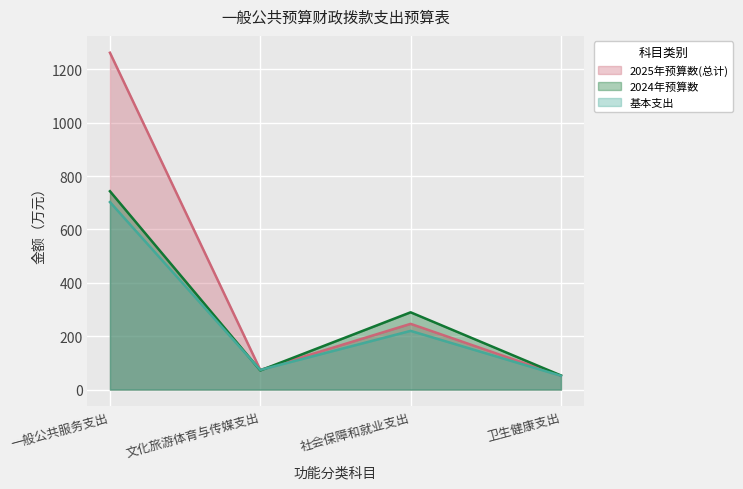

Reading right to left, what are all the values shown in this chart?

2025年预算数(总计): 卫生健康支出=51.8	社会保障和就业支出=246.3	文化旅游体育与传媒支出=73.7	一般公共服务支出=1262.1
2024年预算数: 卫生健康支出=53.0	社会保障和就业支出=289.6	文化旅游体育与传媒支出=71.8	一般公共服务支出=743.2
基本支出: 卫生健康支出=51.8	社会保障和就业支出=220.0	文化旅游体育与传媒支出=73.7	一般公共服务支出=702.6